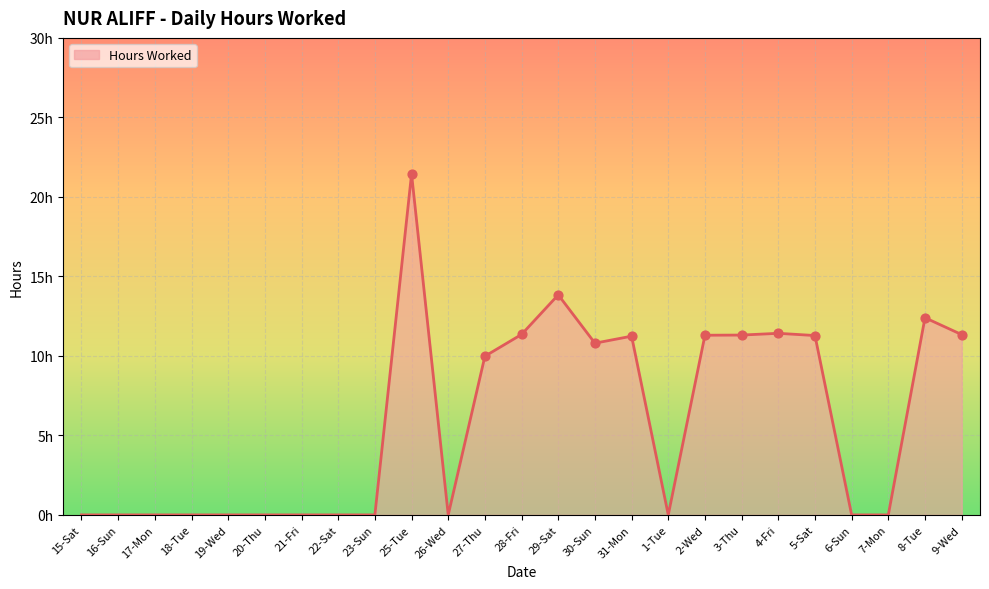

Is this an area chart (filled region under the line)?

Yes